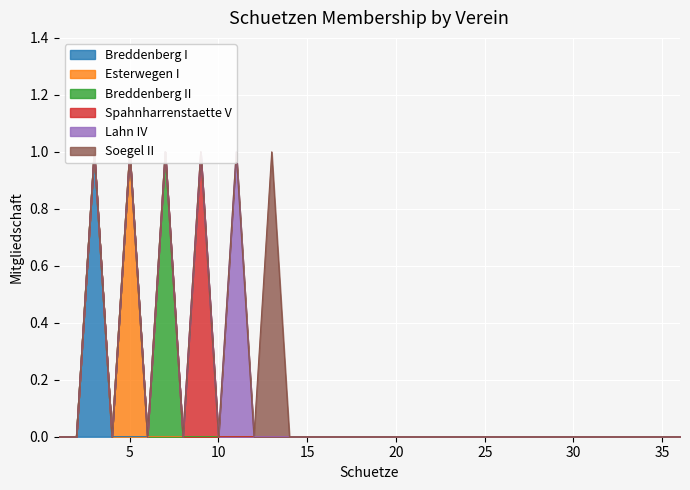

Rank the series at 4 from highest to lowest value.

Breddenberg I, Esterwegen I, Breddenberg II, Spahnharrenstaette V, Lahn IV, Soegel II